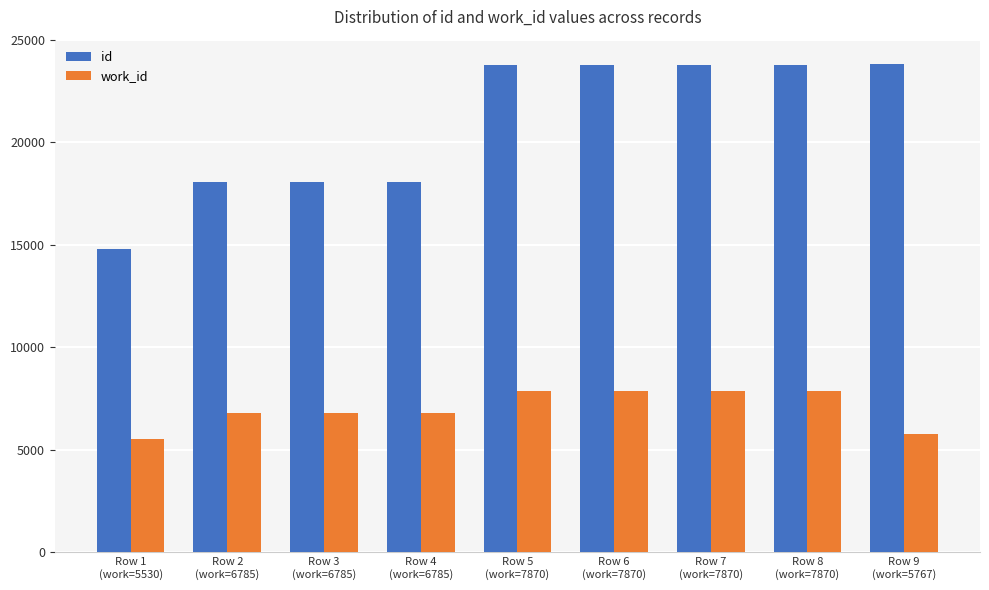

The value of work_id at Row 2
(work=6785) is 6785. True or false?

True